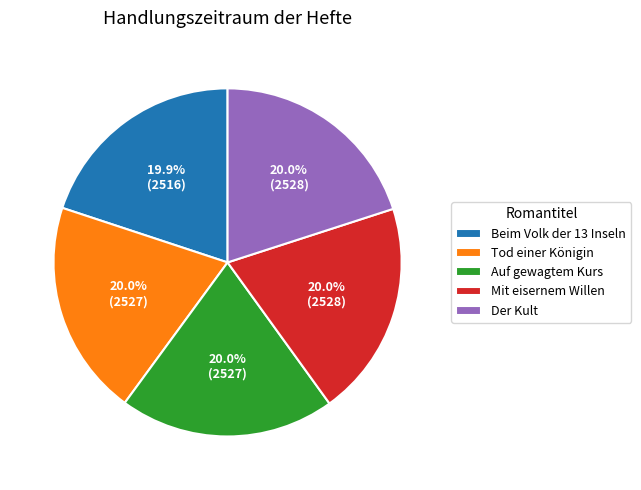

How many slices are in this pie chart?

5